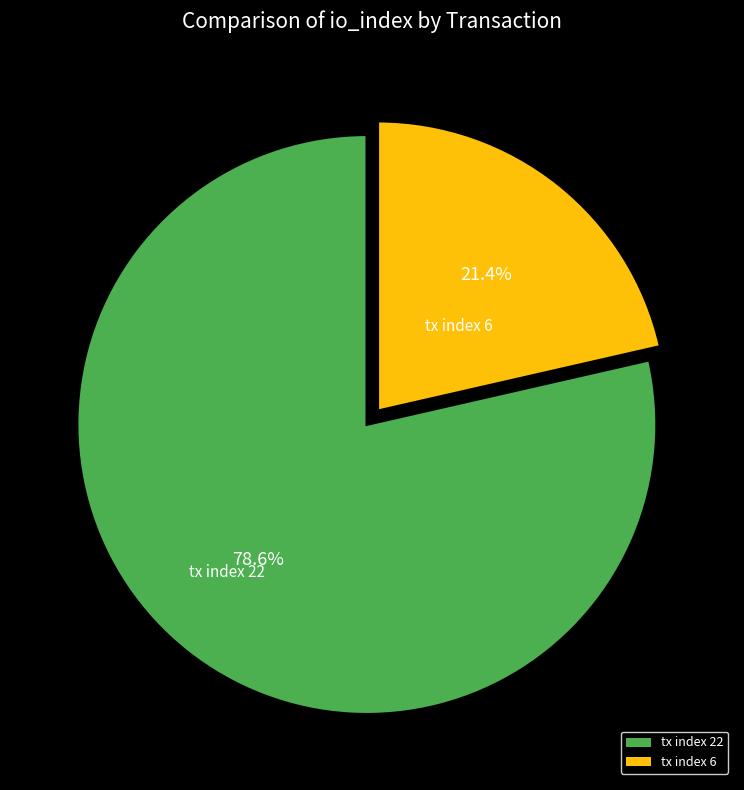

Does tx index 22 represent more than half of the total?

Yes